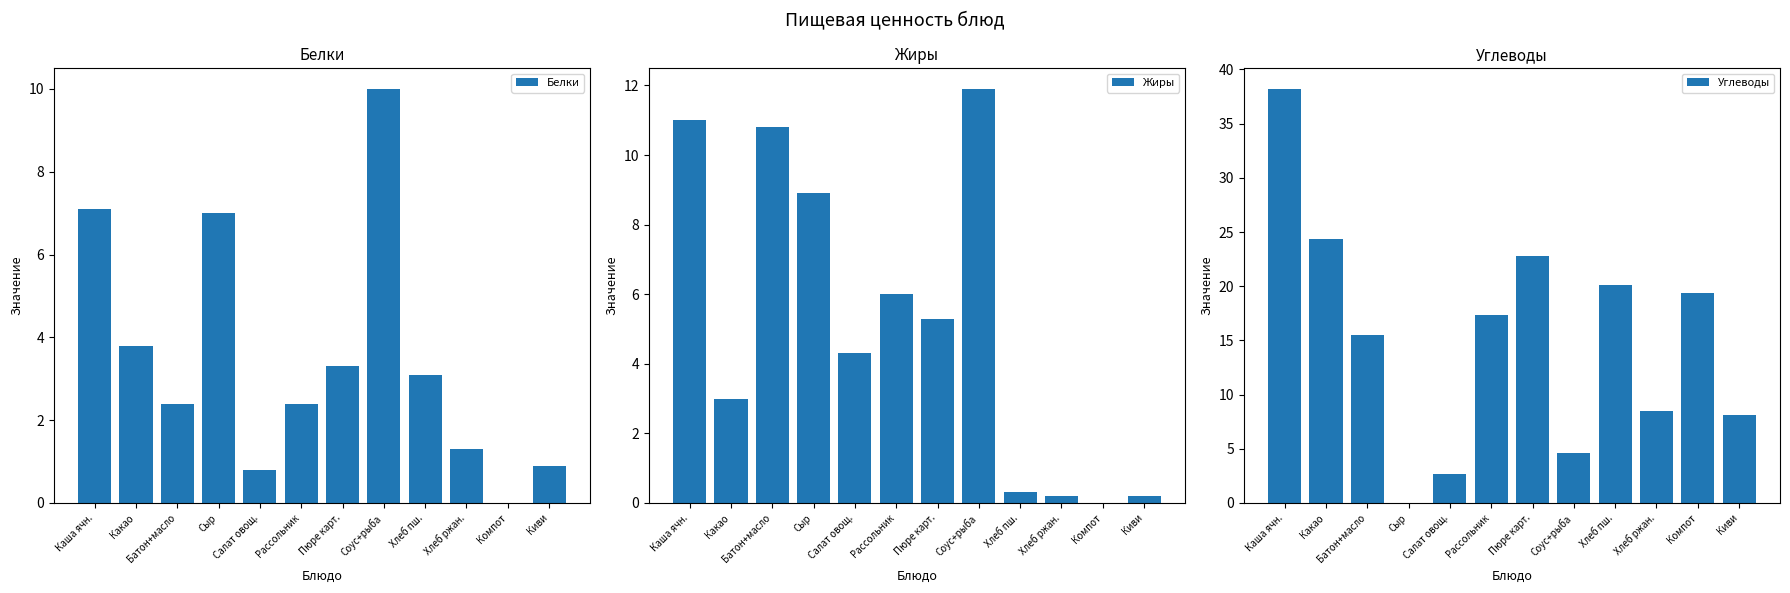

Which has a higher value, Батон+масло or Соус+рыба?

Соус+рыба